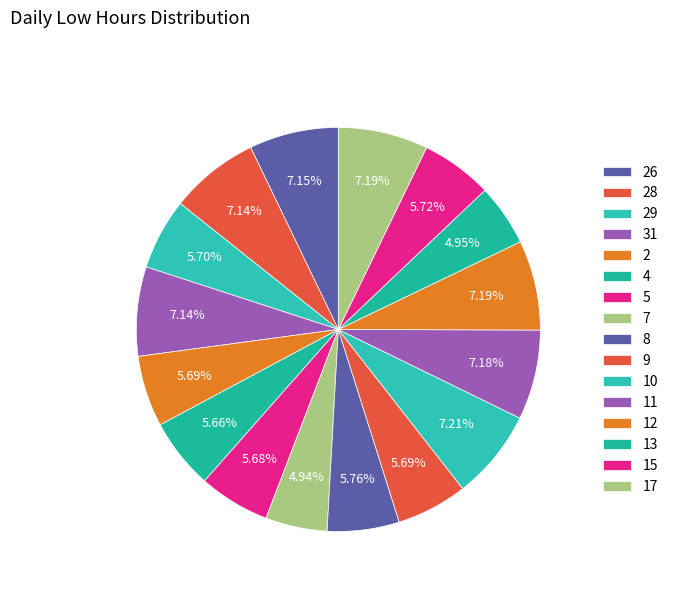

Rank the categories by value from lowest to highest.

7, 13, 4, 5, 9, 2, 29, 15, 8, 28, 31, 26, 11, 12, 17, 10